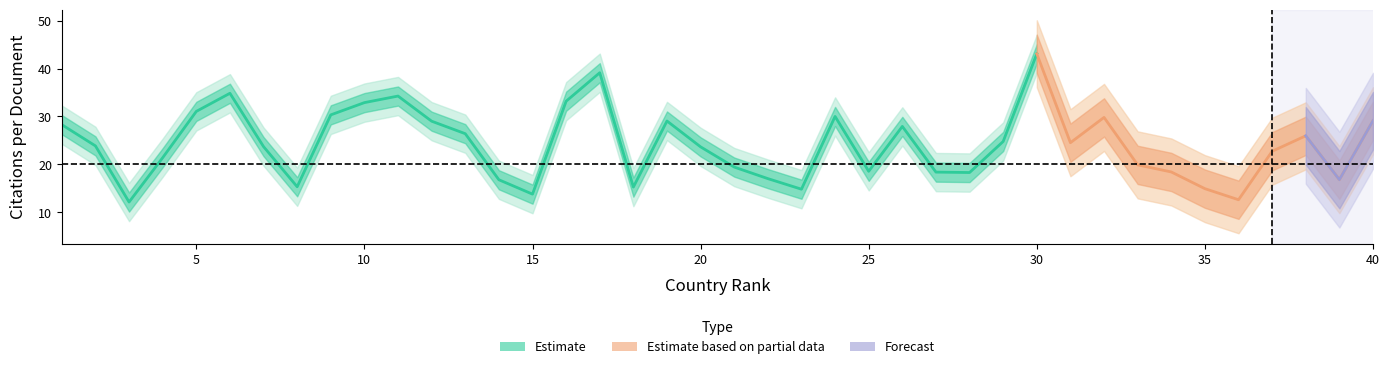

What is the value of the Estimate_hi2 point at the 14th from the left?

20.8